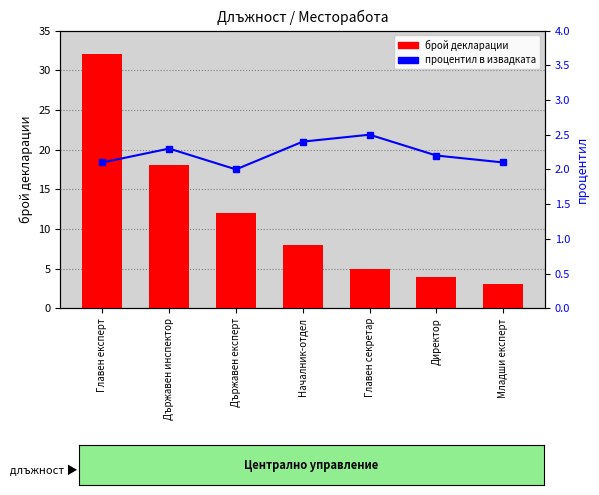

Which category has the highest value across all series?

Главен експерт